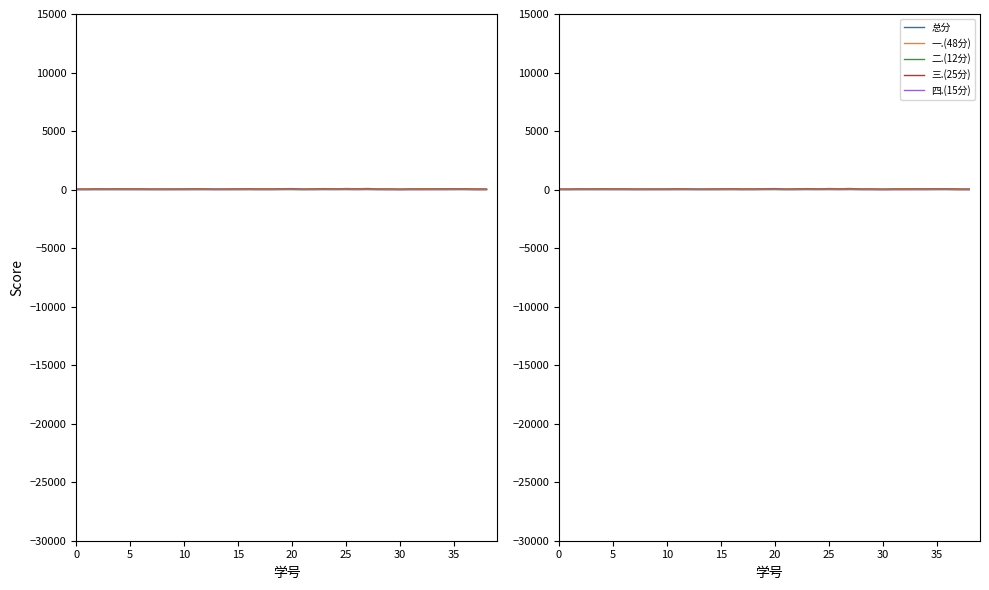

The 二.(12分) series shows 6 at 10. True or false?

True